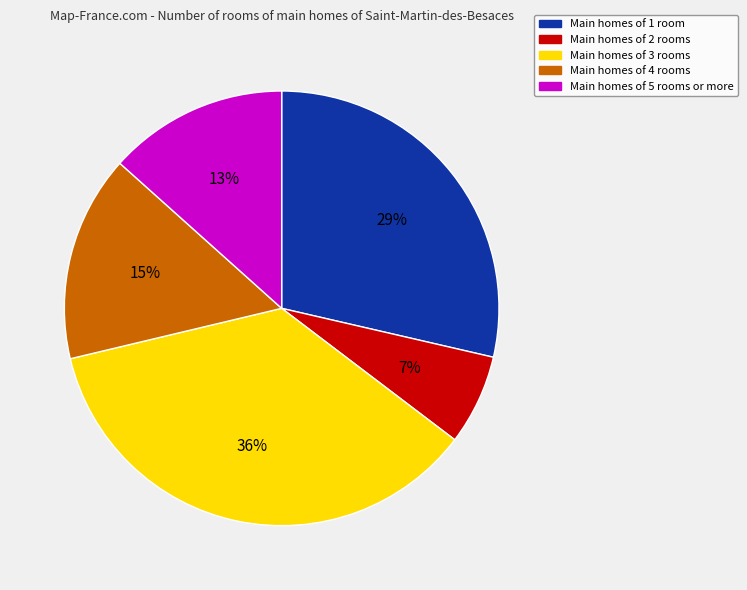

Does any single category account for the majority?

No